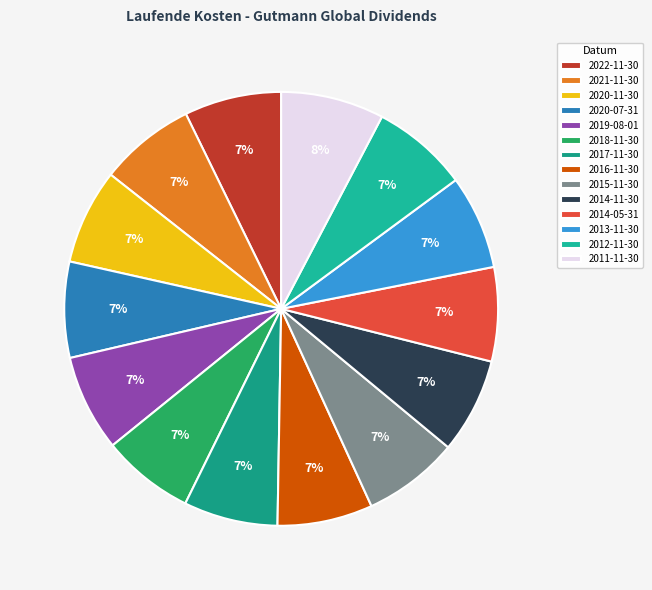

Is the sum of 2014-05-31 and 2012-11-30 greater than half?

No